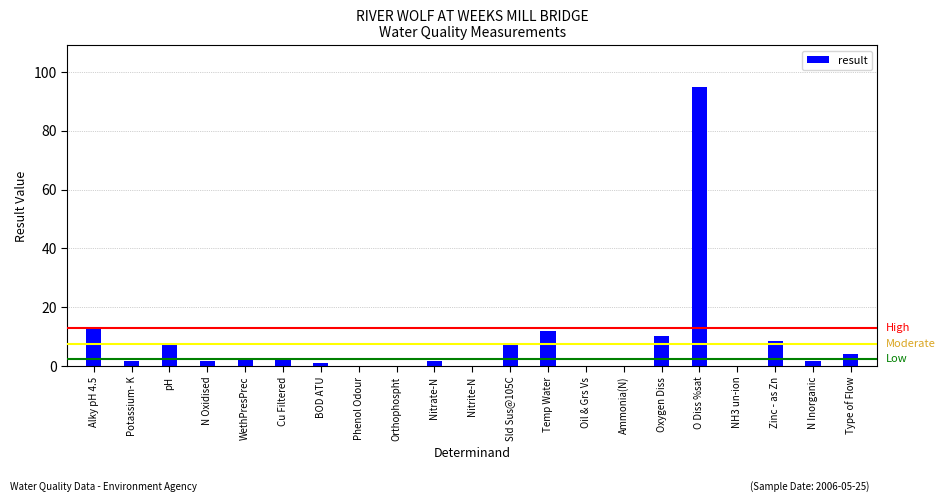

Which label corresponds to the largest value in the chart?

O Diss %sat